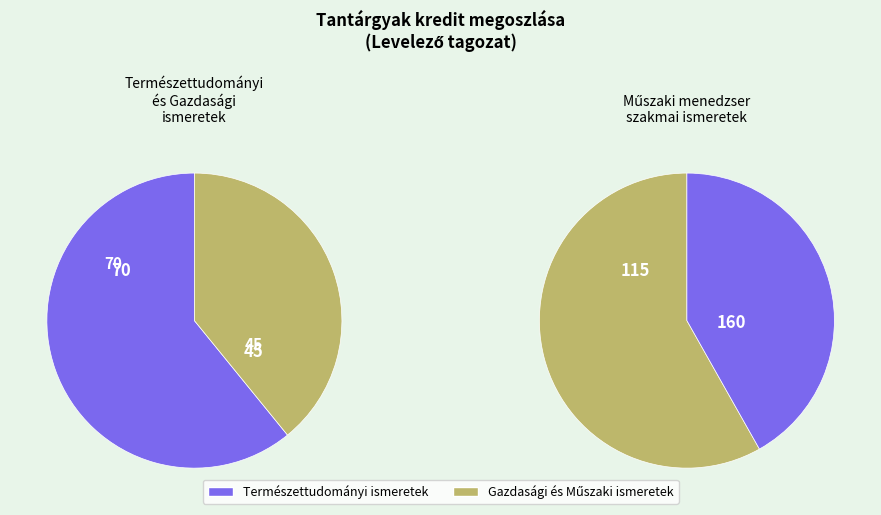

Is it true that Gazdasági és humán ismeretek is 3% of the pie?

False